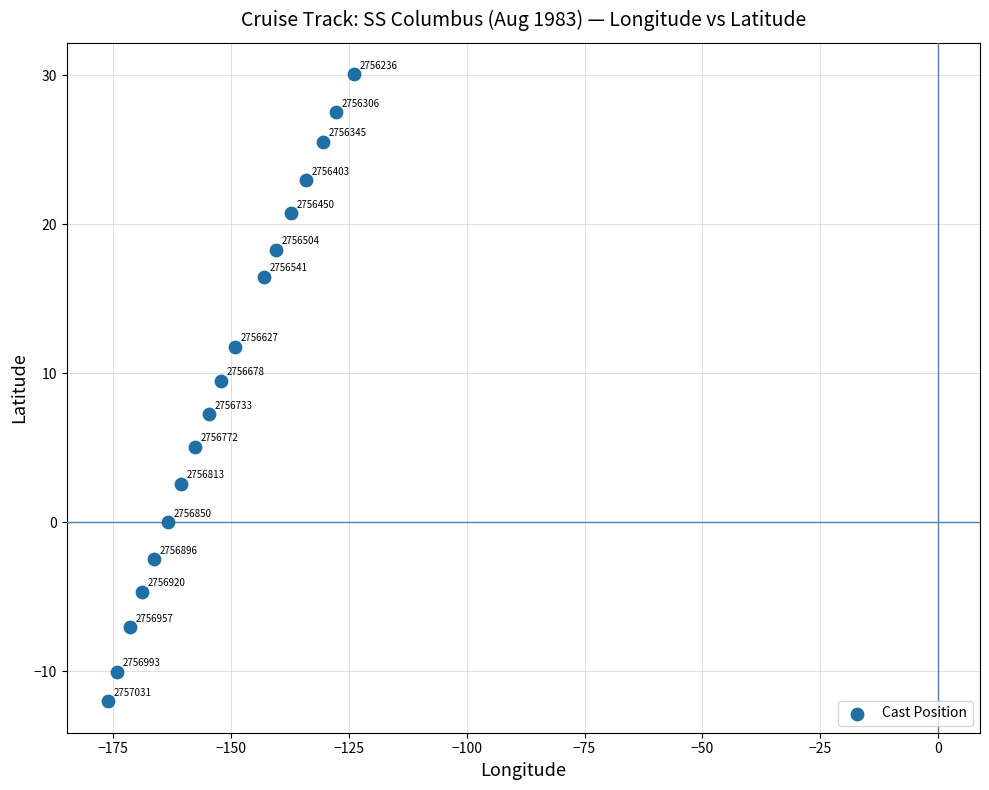

What Y value in the scatter plot is closest to 9?

9.5